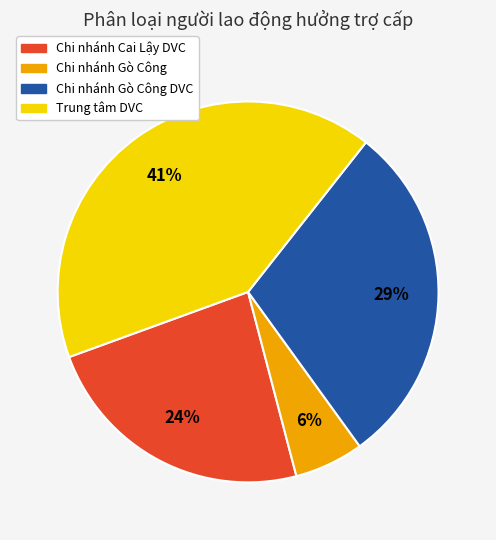

Is there any slice that represents more than half of the pie?

No